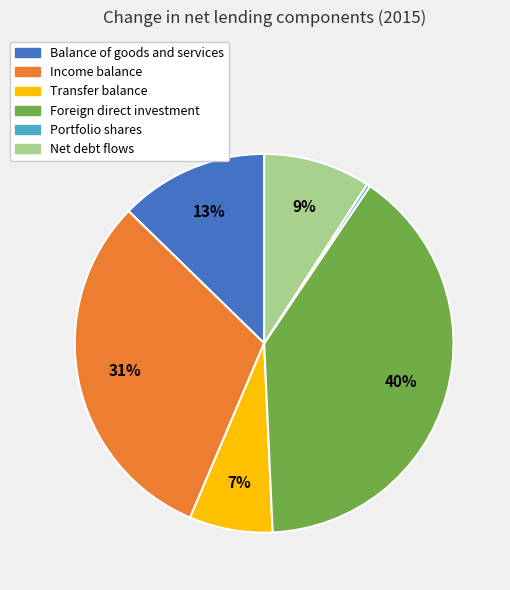

Is there a majority slice in this chart?

No